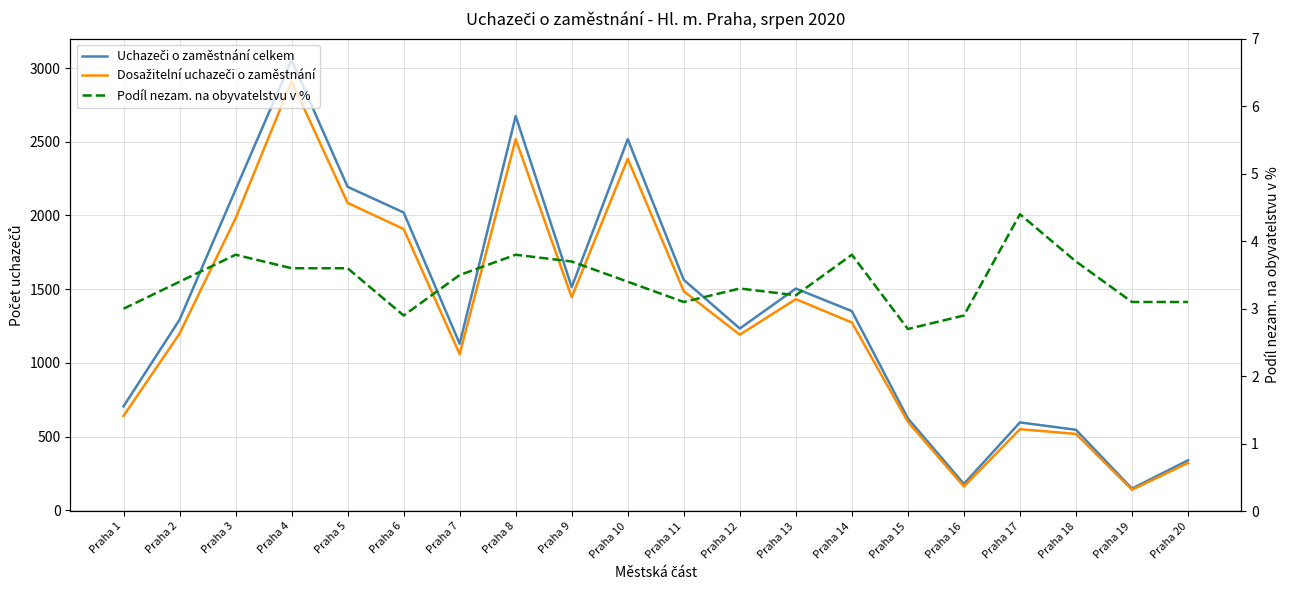

What is the average value of the Dosažitelní uchazeči o zaměstnání series?

1289.9